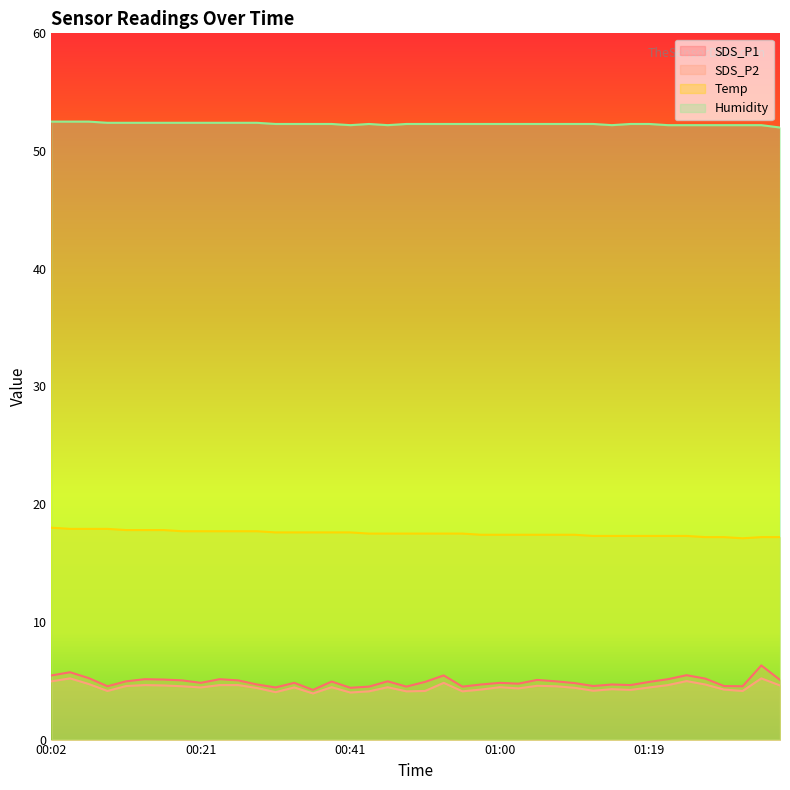

What is the difference between the maximum and second lowest values in the Temp series?

0.8